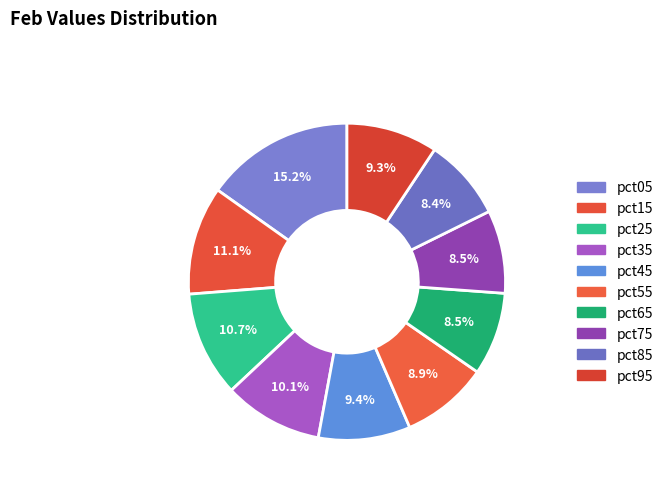

Between pct35 and pct95, which is larger?

pct35